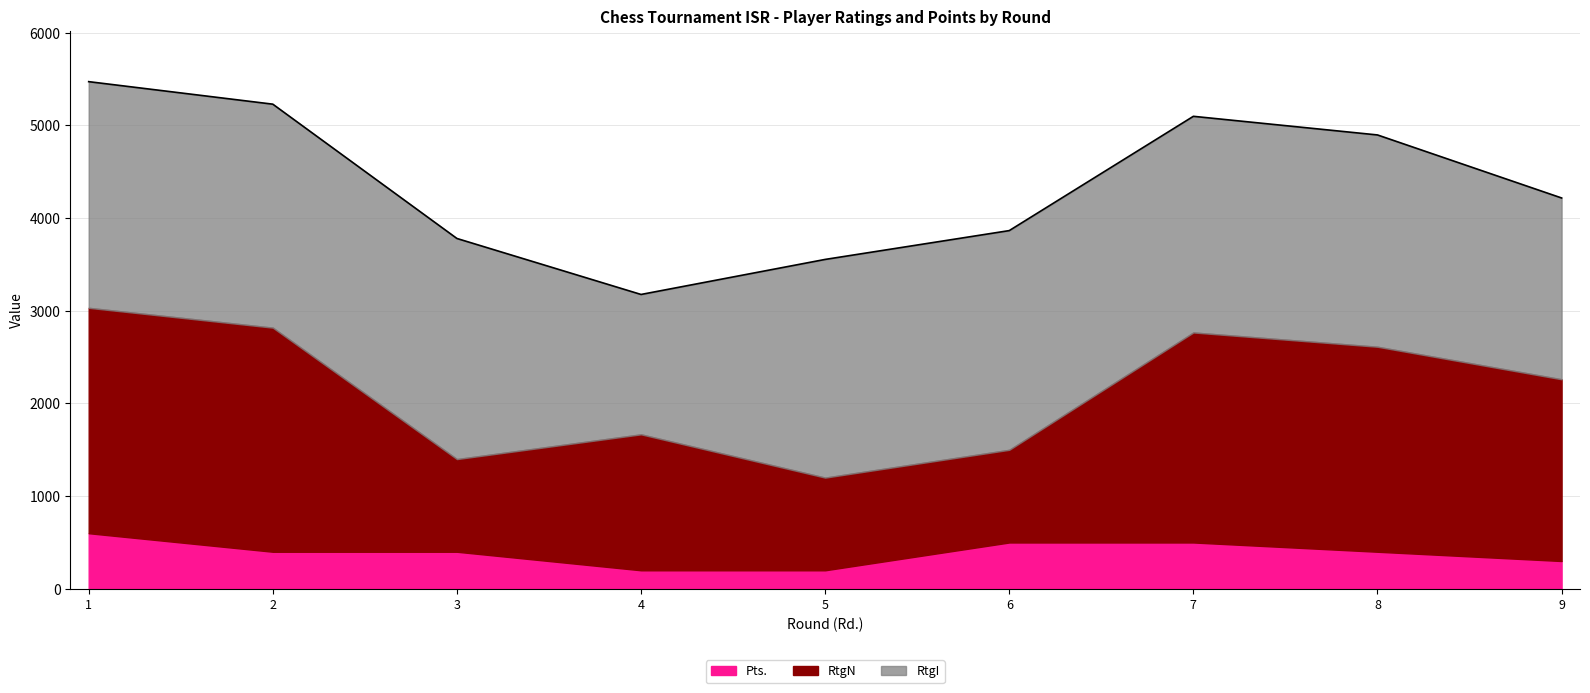

At which label is RtgI closest to 1974?

9